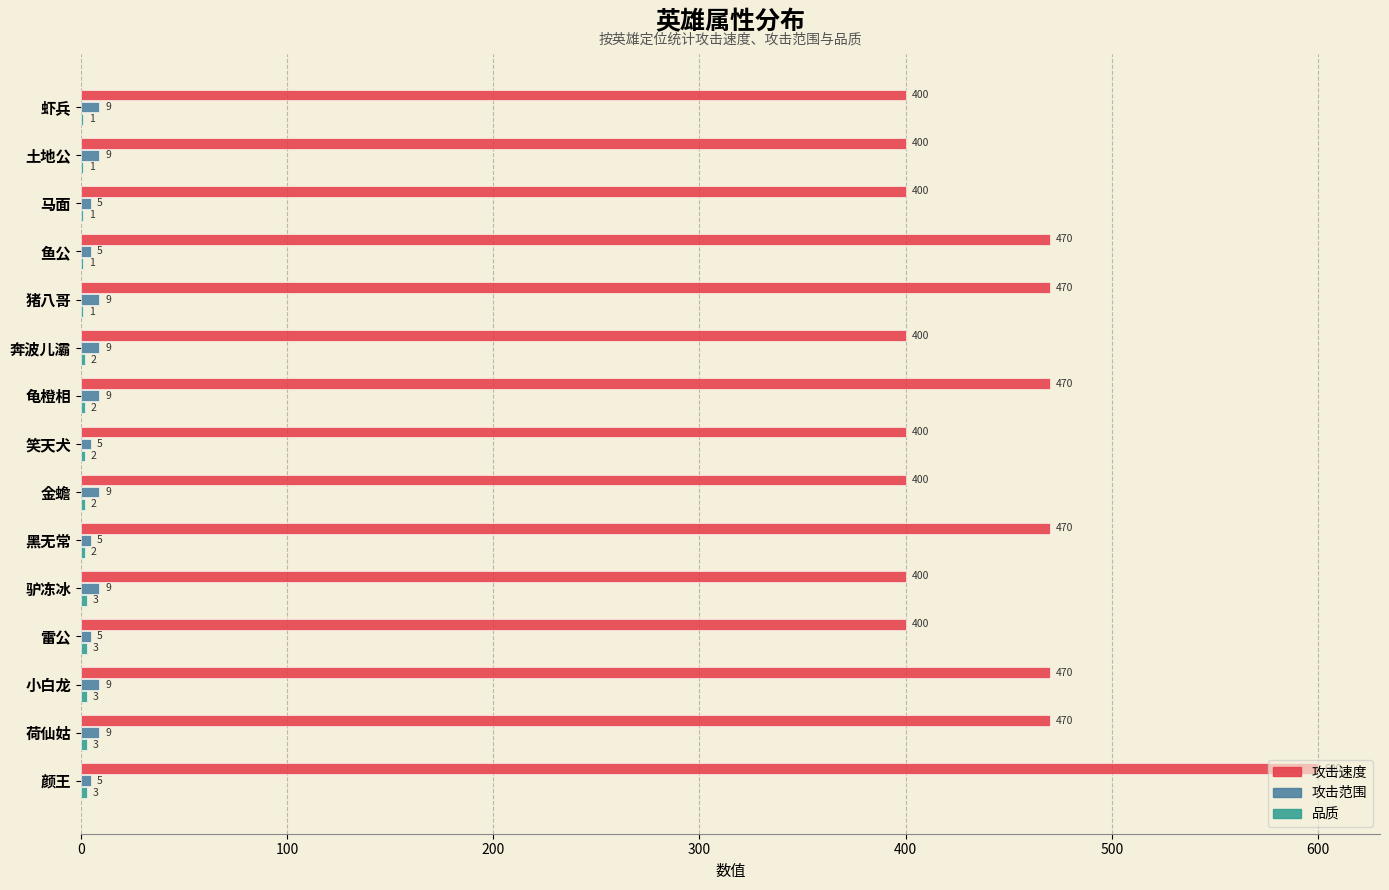

What value does the 攻击范围 series have at 奔波儿灞?

9